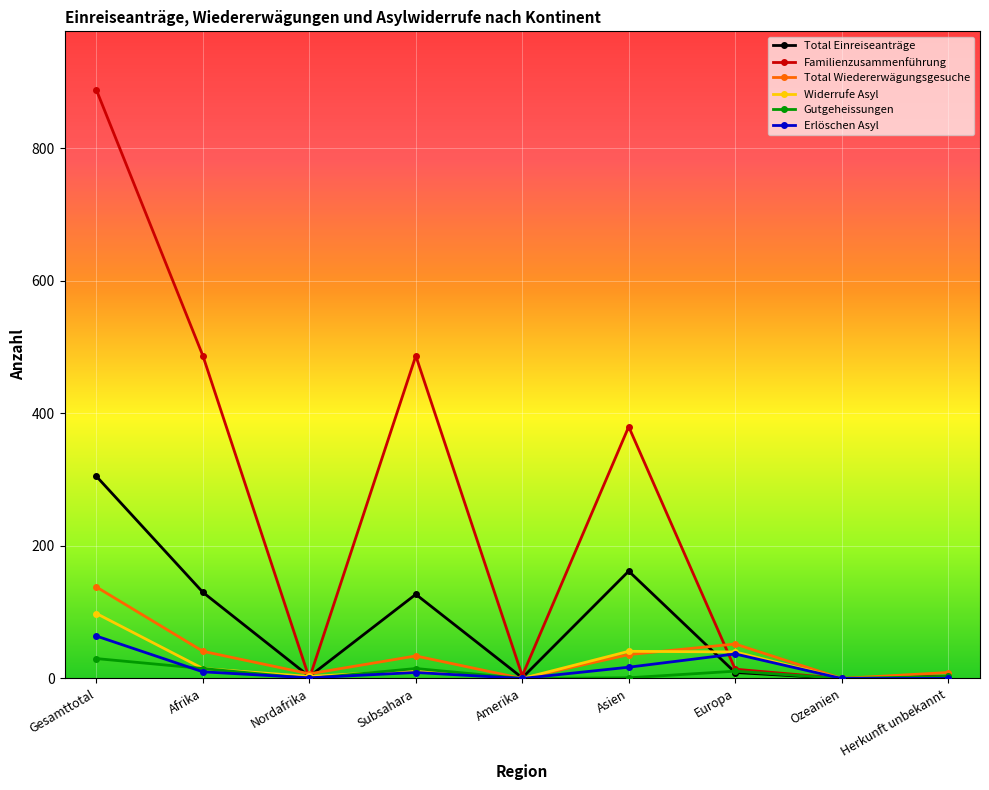

At which category is the sum across all series the highest?

Gesamttotal